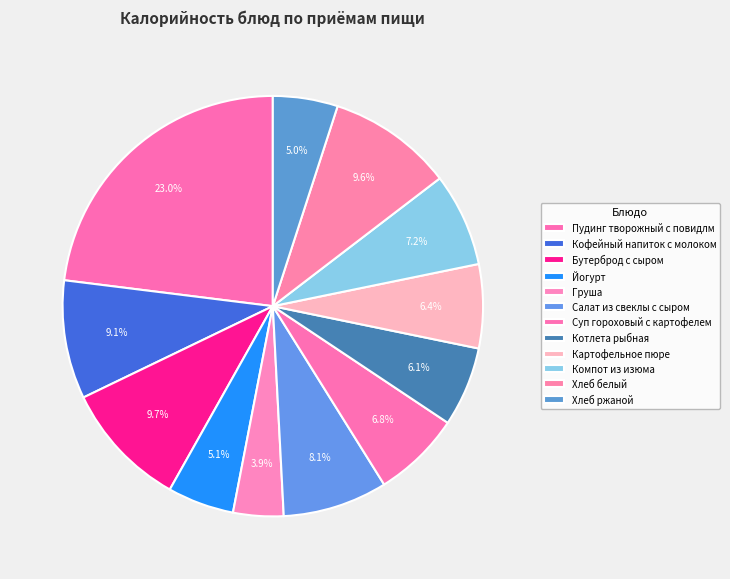

How many slices are in this pie chart?

12